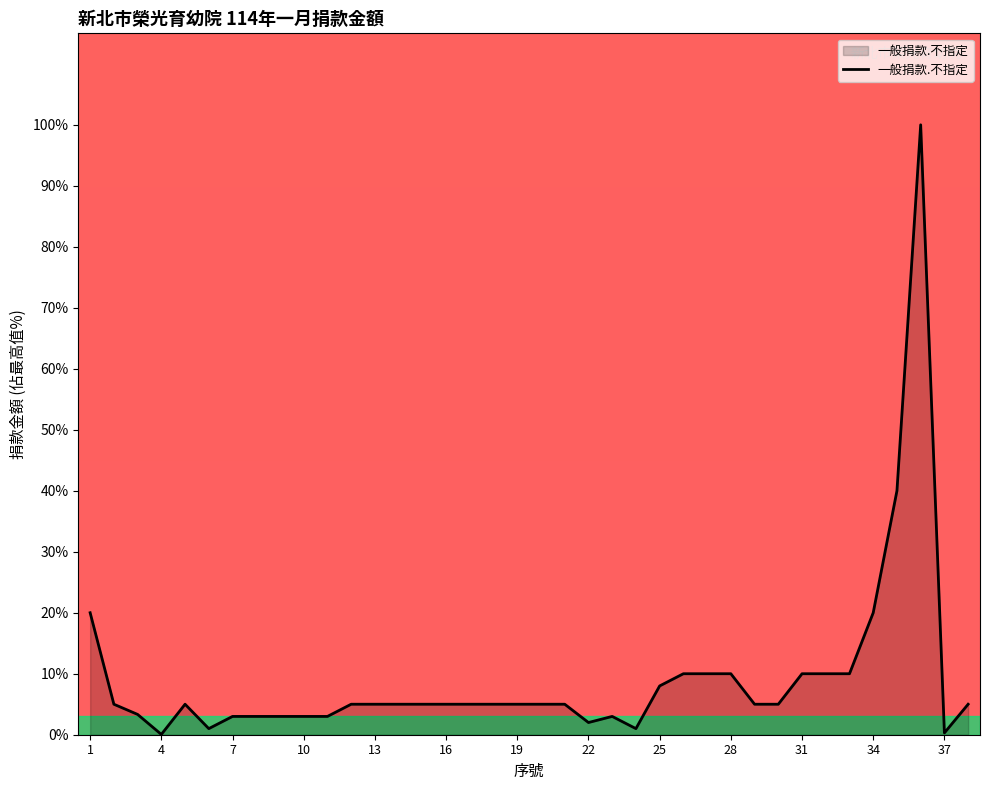

What is the greatest value displayed?

100.0